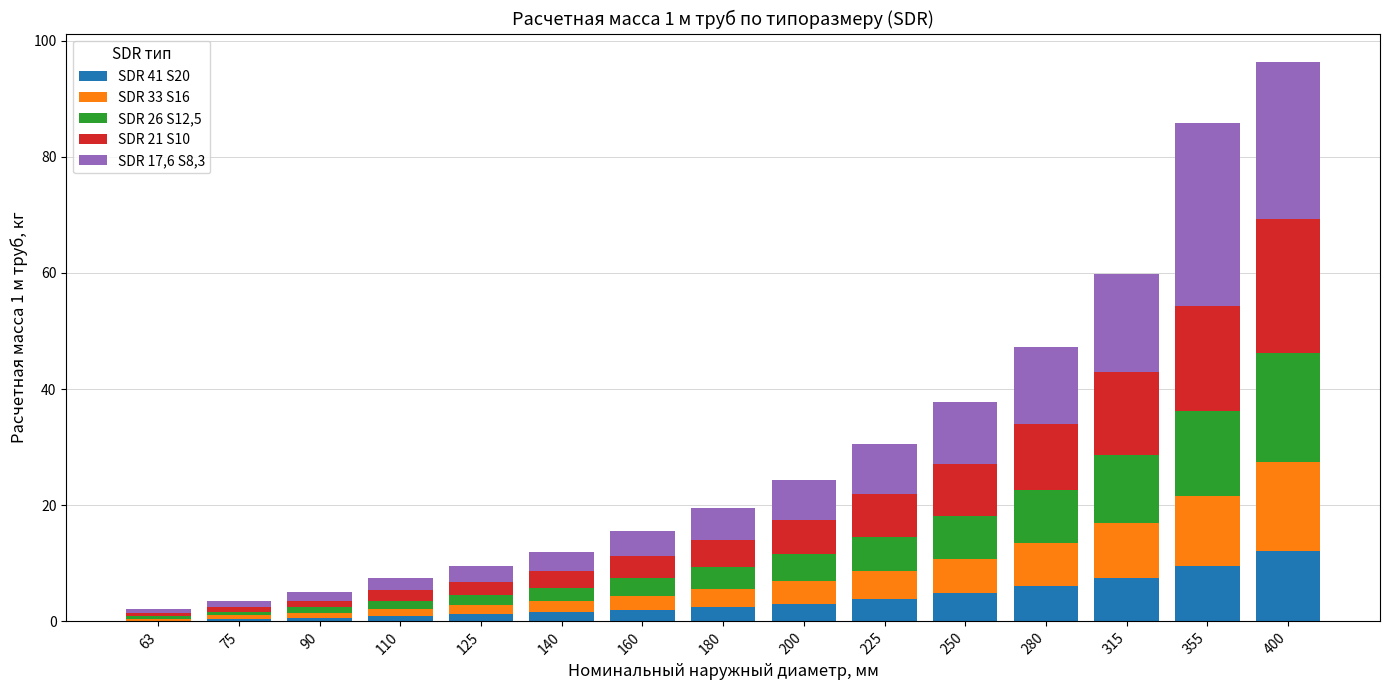

Count the number of categories in the chart.

15